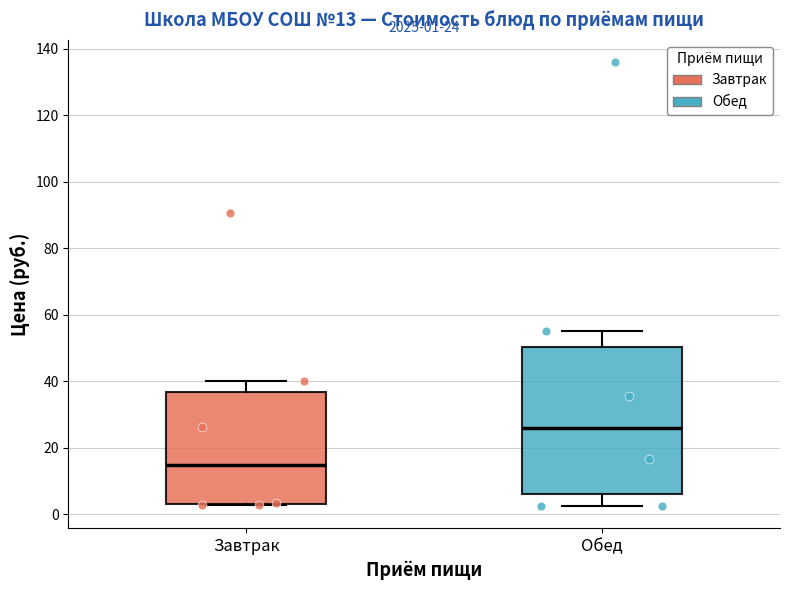

Which box's median line is the highest?

Обед